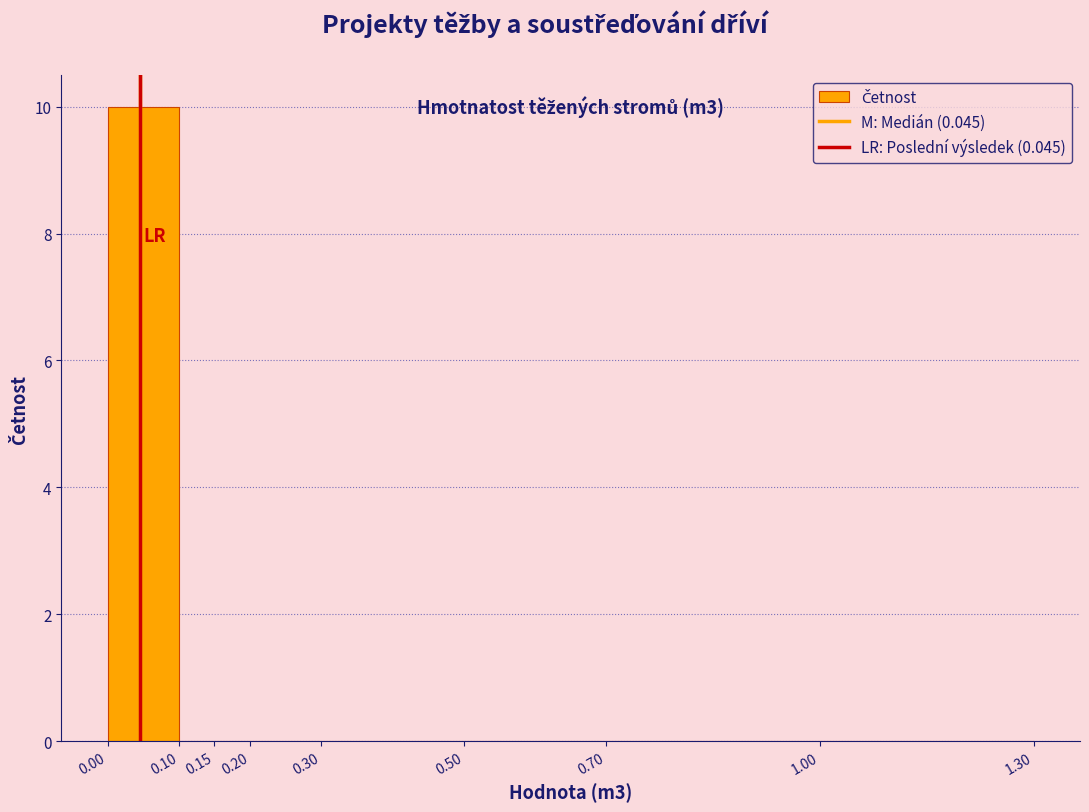

Which range on the x-axis has the tallest bar?

0.00 to 0.10